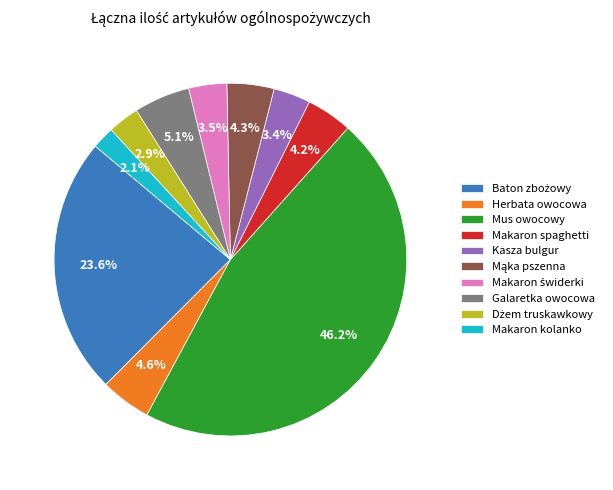

What percentage is the Makaron kolanko slice, to the nearest percent?

2%